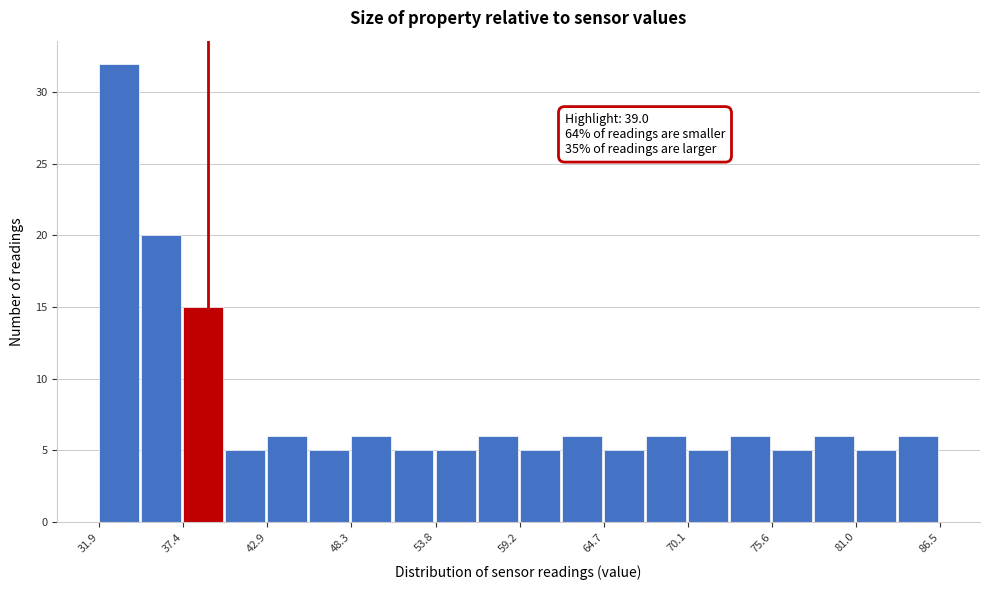

Around what value on the x-axis is the tallest bar? Give the approximate position of its centre, as read against the axis.

33